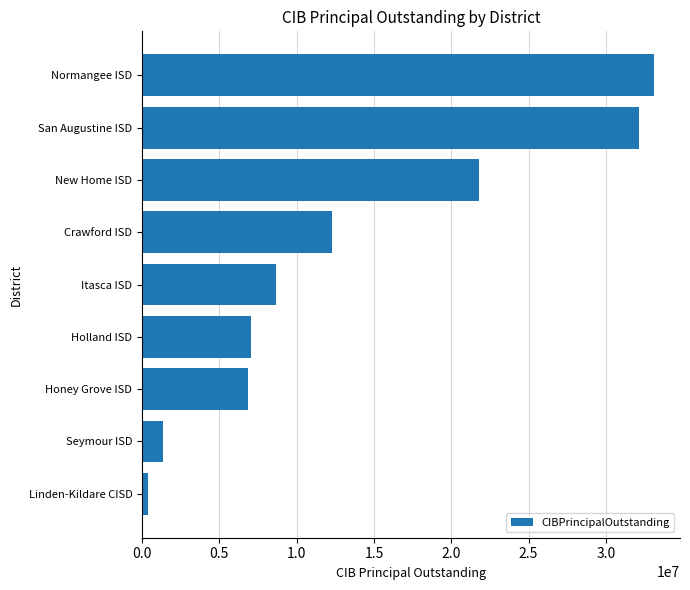

What is the difference between the values at San Augustine ISD and Crawford ISD?

19855000